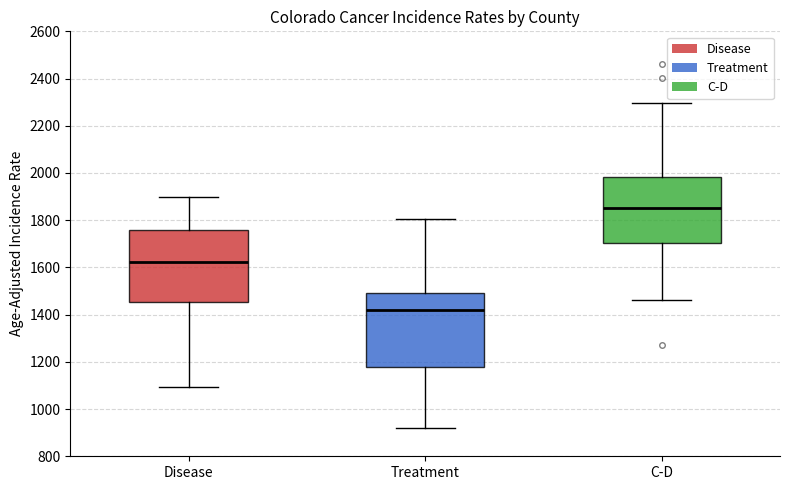

Reading left to right, read every box against the y-axis: the position of its median line, the range the box covers, and the ends of its whiskers. The values are not printed on the chart, so give them approximately, as read against the axis.

Disease: median 1620, box 1460 to 1760, whiskers 1100 to 1900
Treatment: median 1420, box 1180 to 1500, whiskers 920 to 1800
C-D: median 1860, box 1700 to 1980, whiskers 1460 to 2300